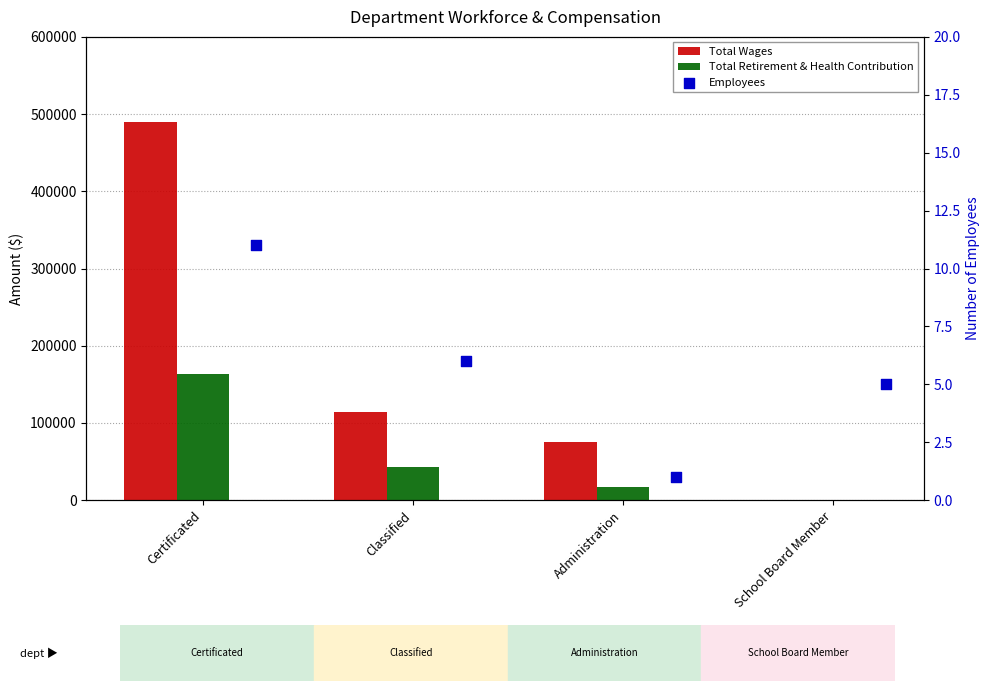

What is the total value across all series at Classified?

157559